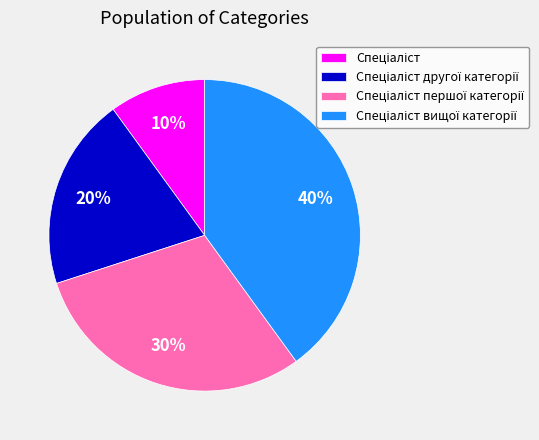

To the nearest percent, what is the average slice percentage?

25%